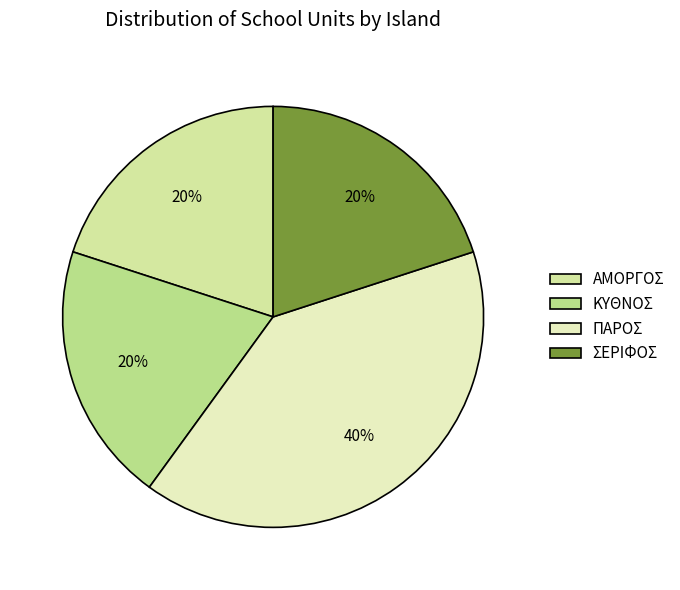

Does ΑΜΟΡΓΟΣ account for over 50% of the chart?

No